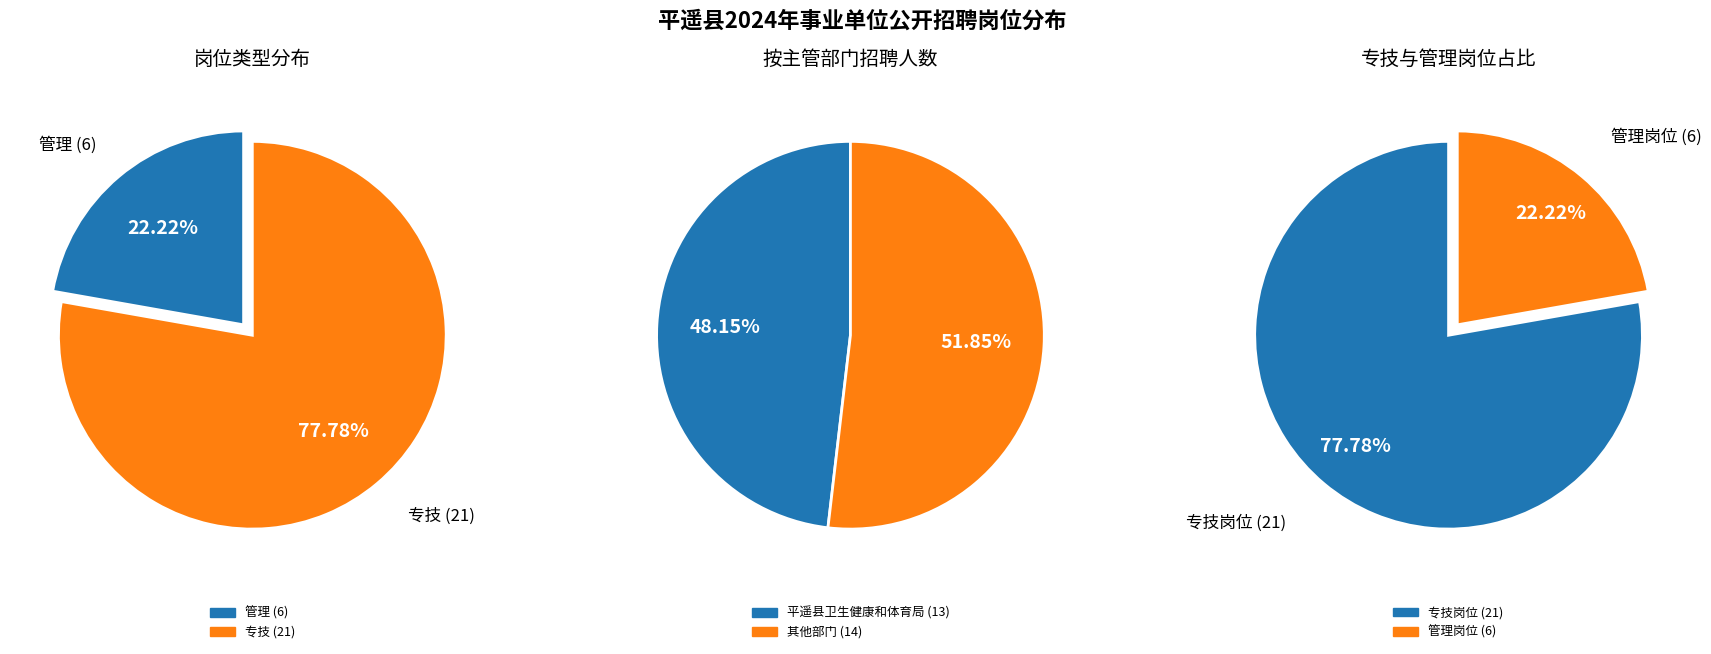

Which category has the smallest portion of the pie?

管理